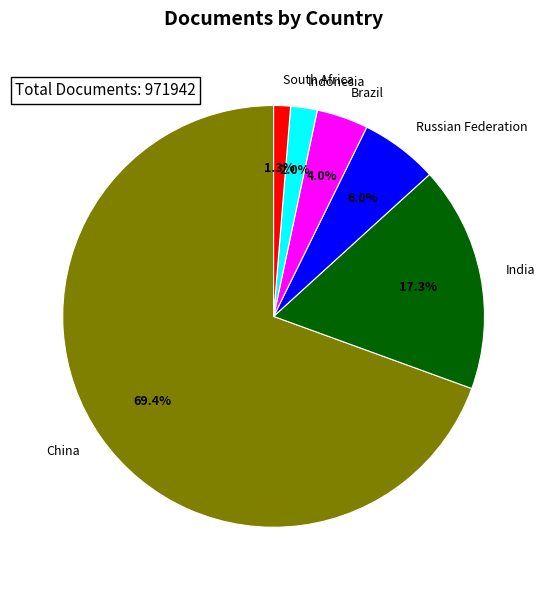

Rank the categories by value from lowest to highest.

South Africa, Indonesia, Brazil, Russian Federation, India, China